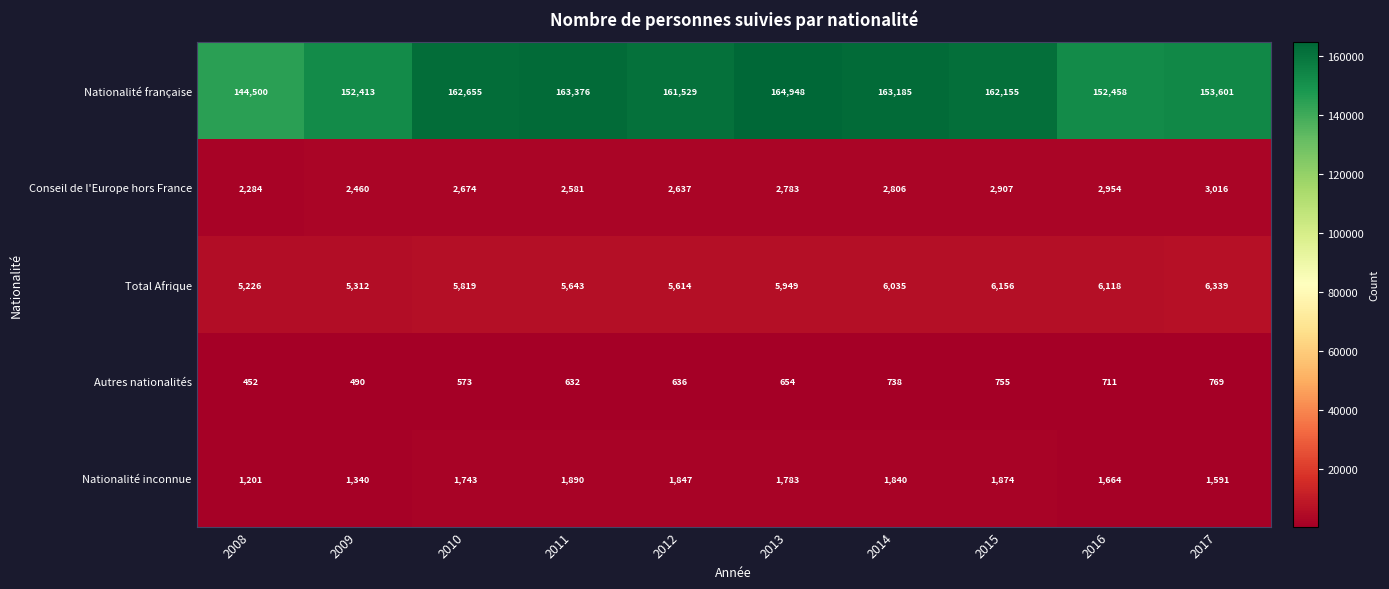

At which label is Total Afrique closest to 5782?

2010